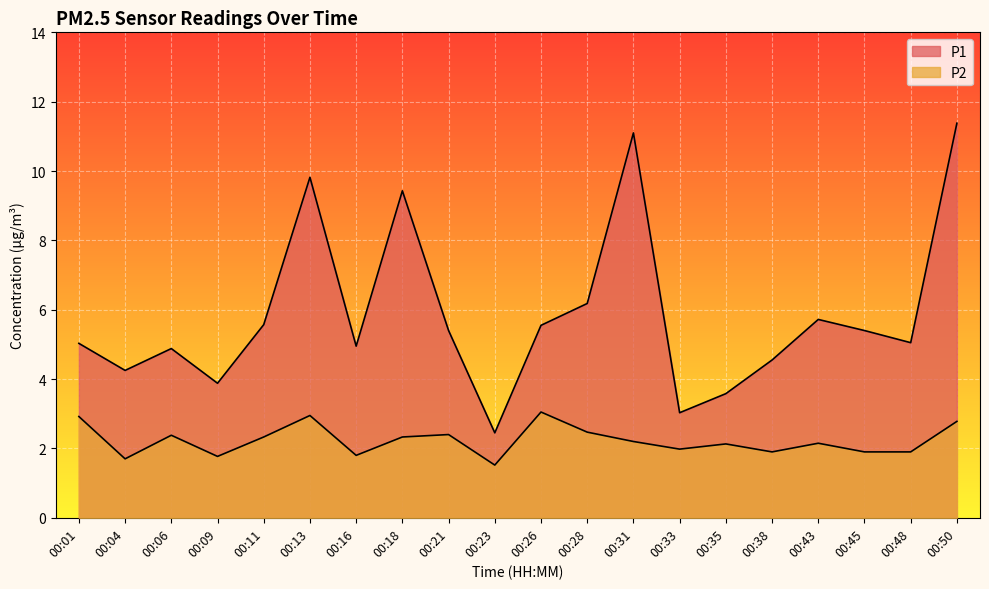

Rank the series by their average value, from highest to lowest.

P1, P2